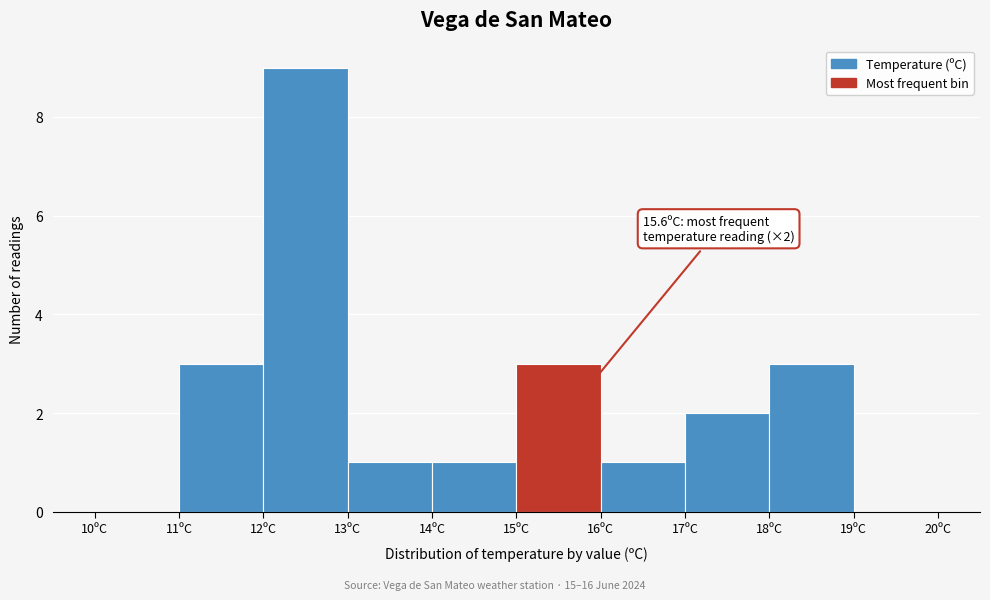

Which range on the x-axis has the tallest bar?

12 to 13